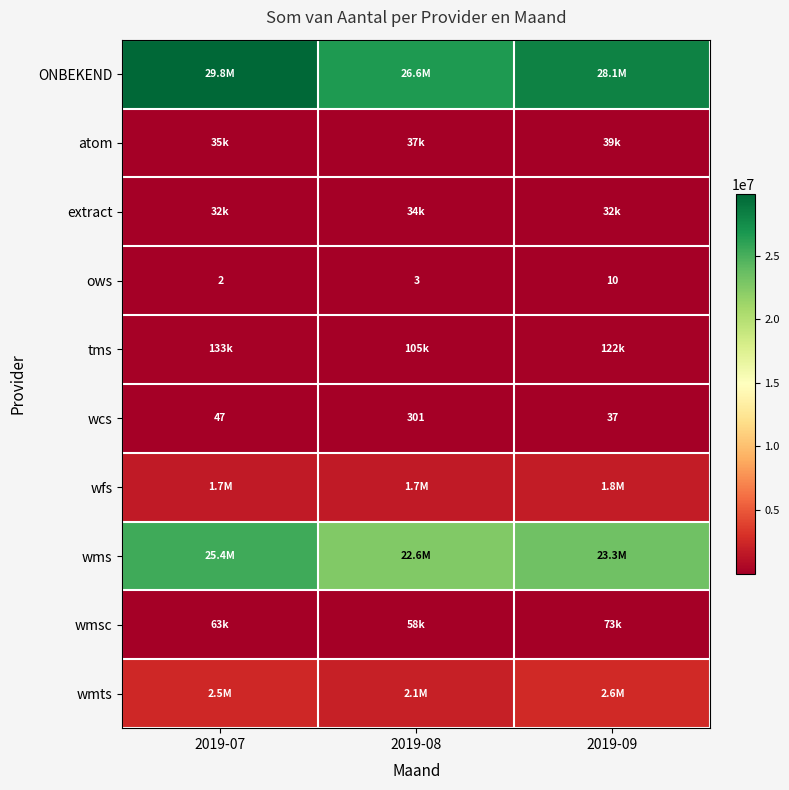

How many wfs values are between 1687998 and 1848779?

3